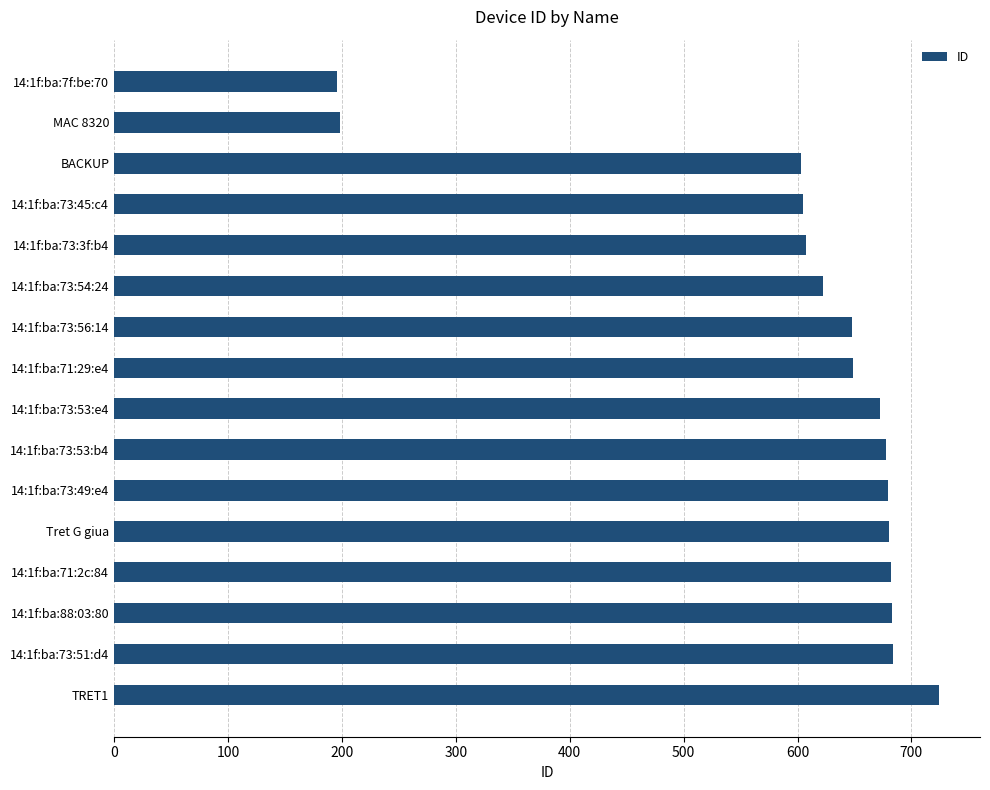

What is the label of the 2nd bar from the bottom?

14:1f:ba:73:51:d4